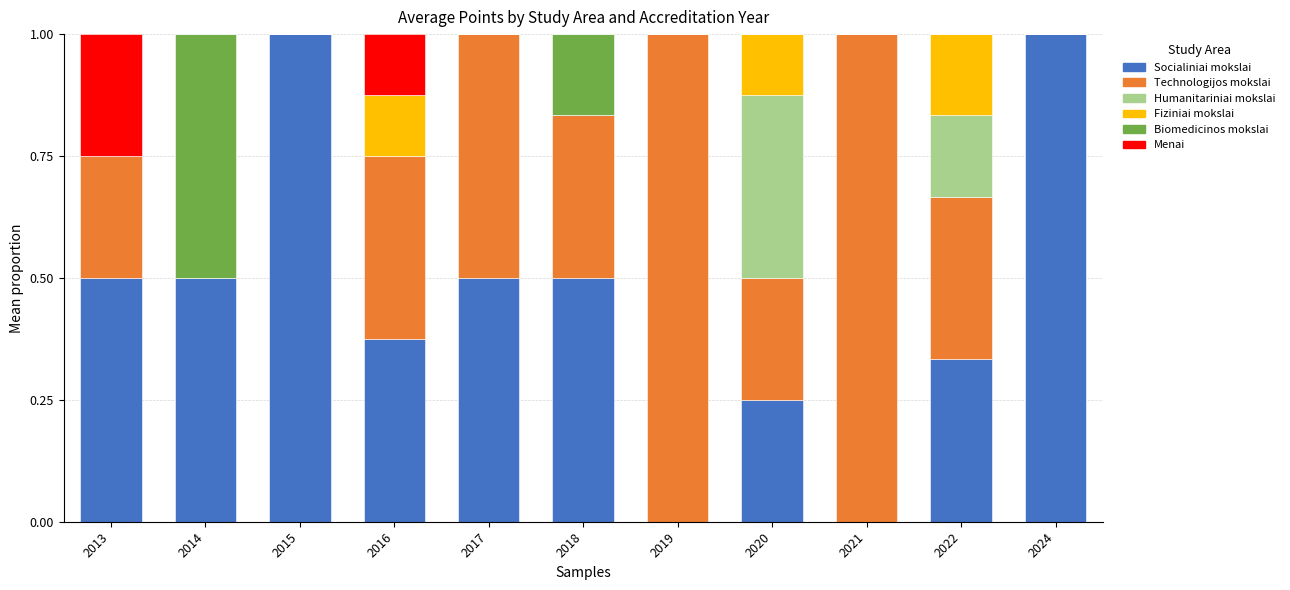

The value of Socialiniai mokslai at 2021 is 0.6. True or false?

False